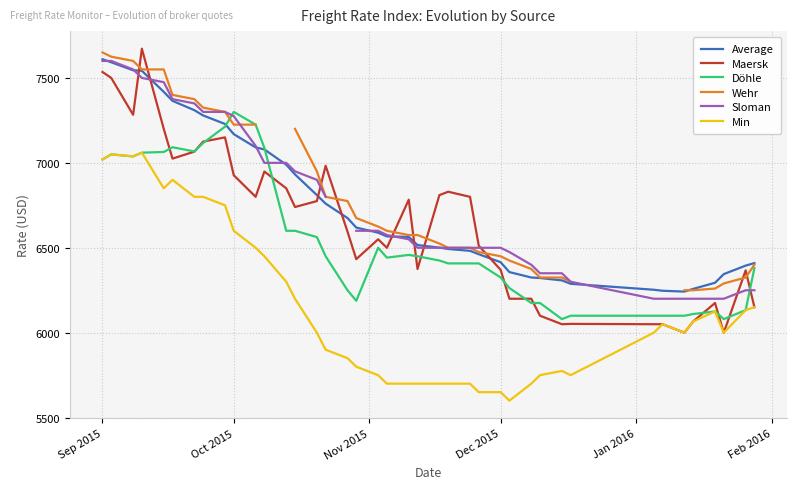

What is the maximum value for Min?

7060